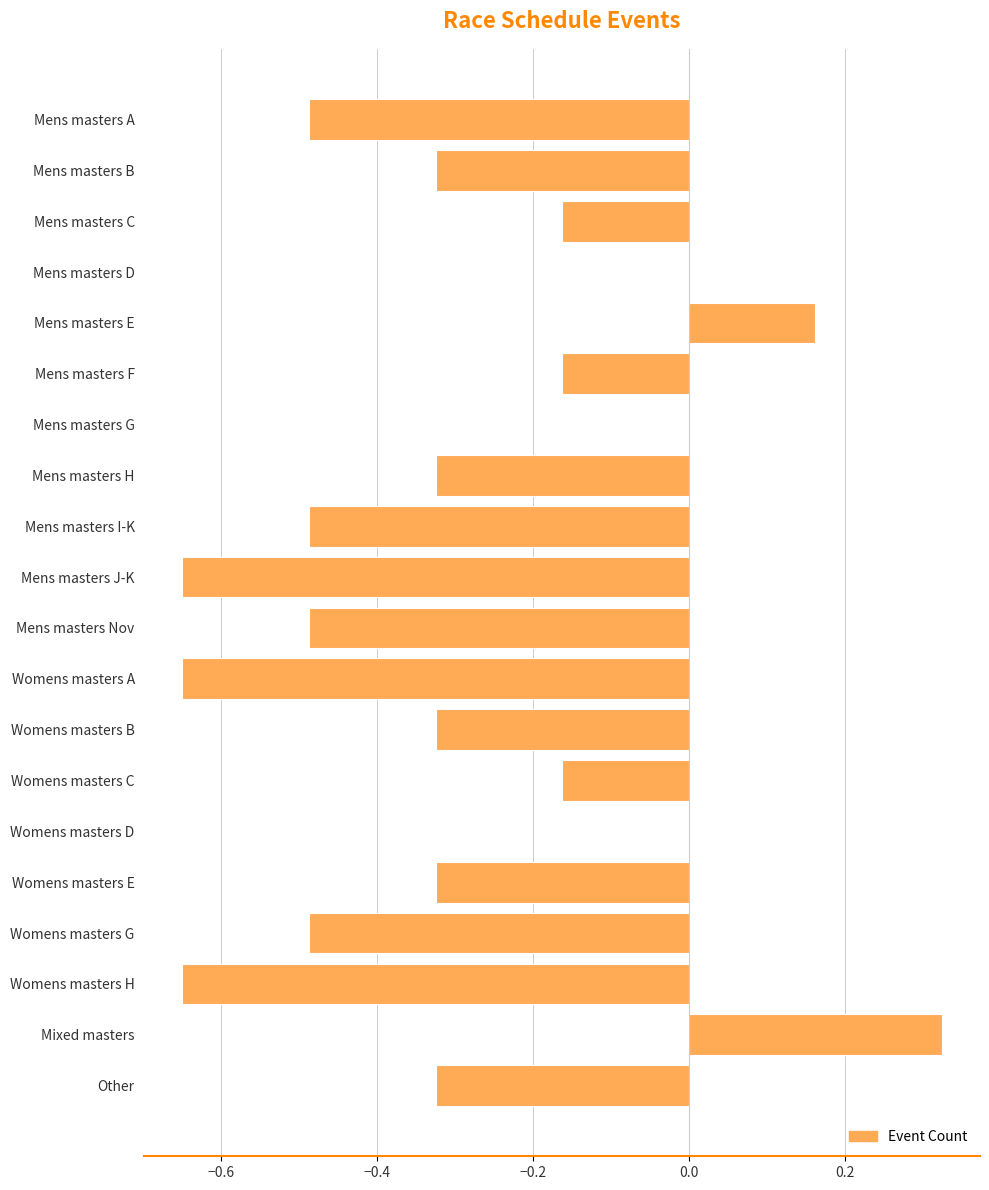

Between Mens masters H and Mens masters G, which is larger?

Mens masters G